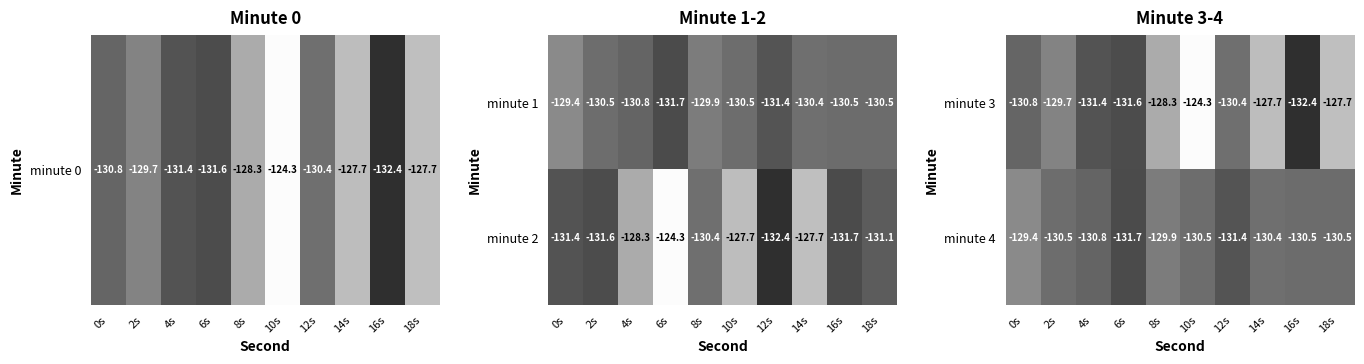

What is the approximate value of minute 3 at 16s?

-132.4